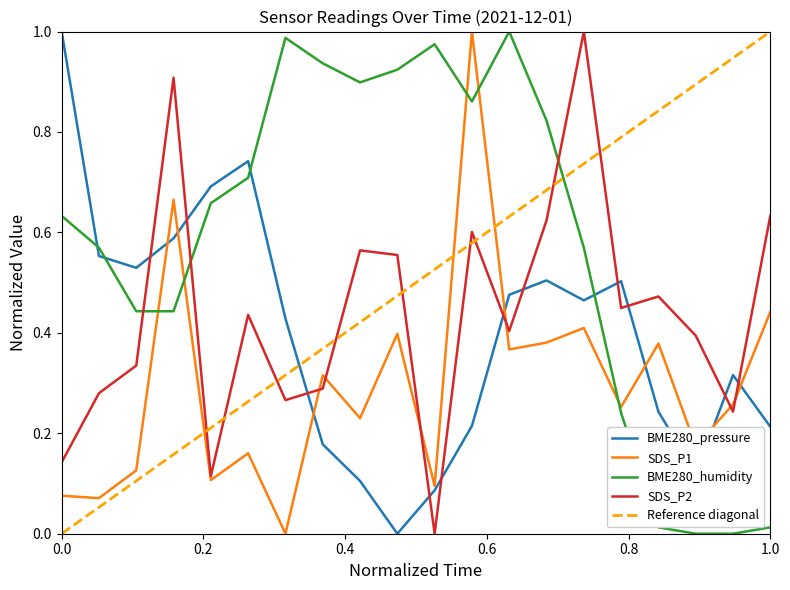

How many interior local valleys does the BME280_humidity series have?

2